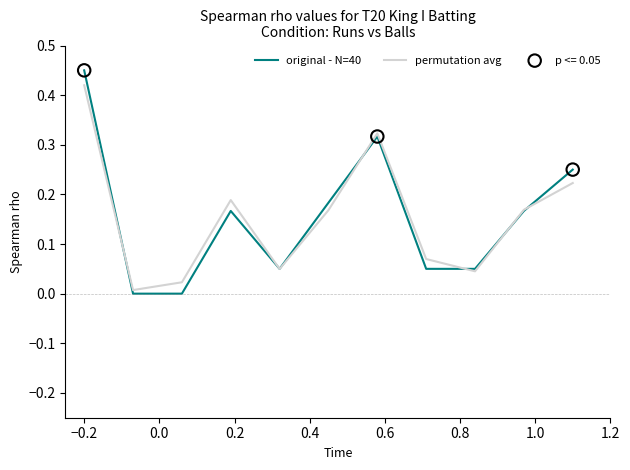

At how many categories does at least one series exceed 0?

11